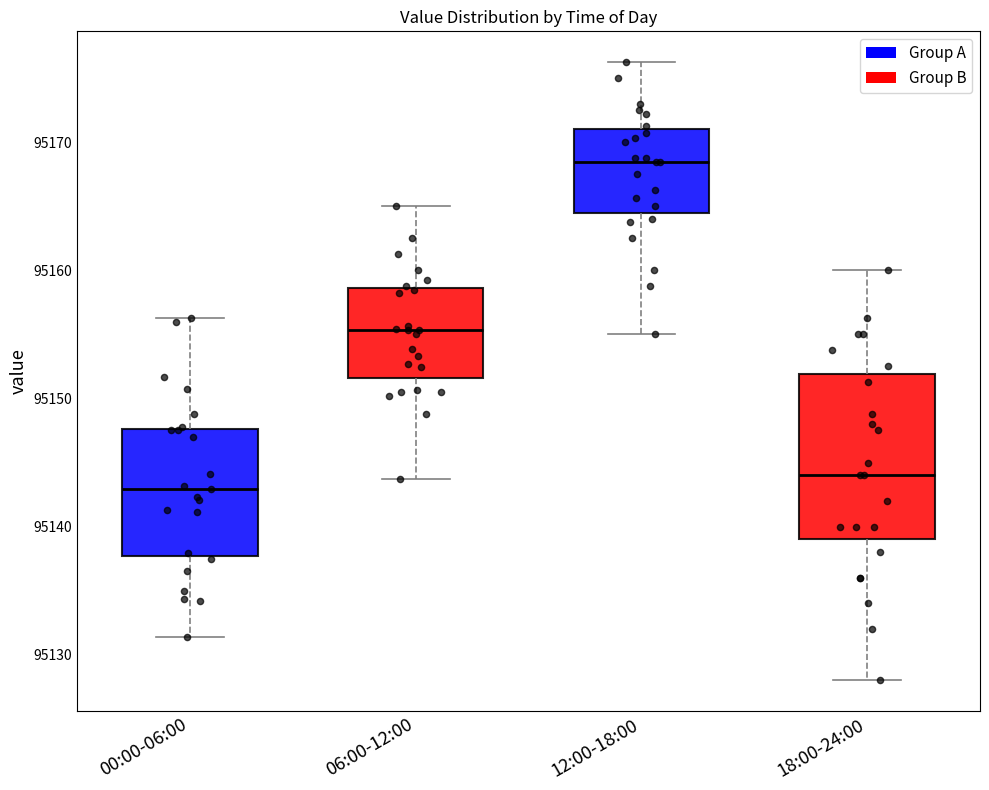

Reading left to right, transcribe this box plot: for each box, give where its median line is, the range the box spans, and where its two whiskers end, as read against the y-axis. The values are not printed on the chart, so give them approximately, as read against the axis.

00:00-06:00: median 95143, box 95138 to 95148, whiskers 95131 to 95156
06:00-12:00: median 95155, box 95152 to 95159, whiskers 95144 to 95165
12:00-18:00: median 95169, box 95165 to 95171, whiskers 95155 to 95176
18:00-24:00: median 95144, box 95139 to 95152, whiskers 95128 to 95160